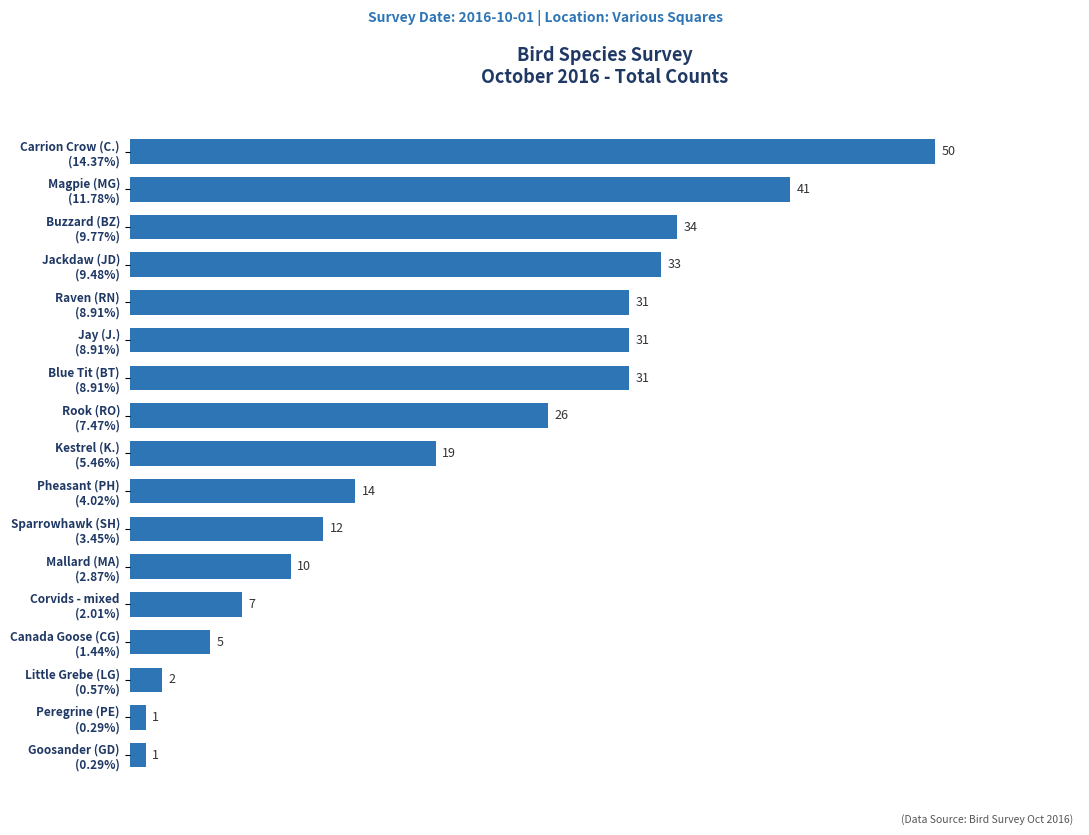

What is the difference between the maximum and minimum values?

49